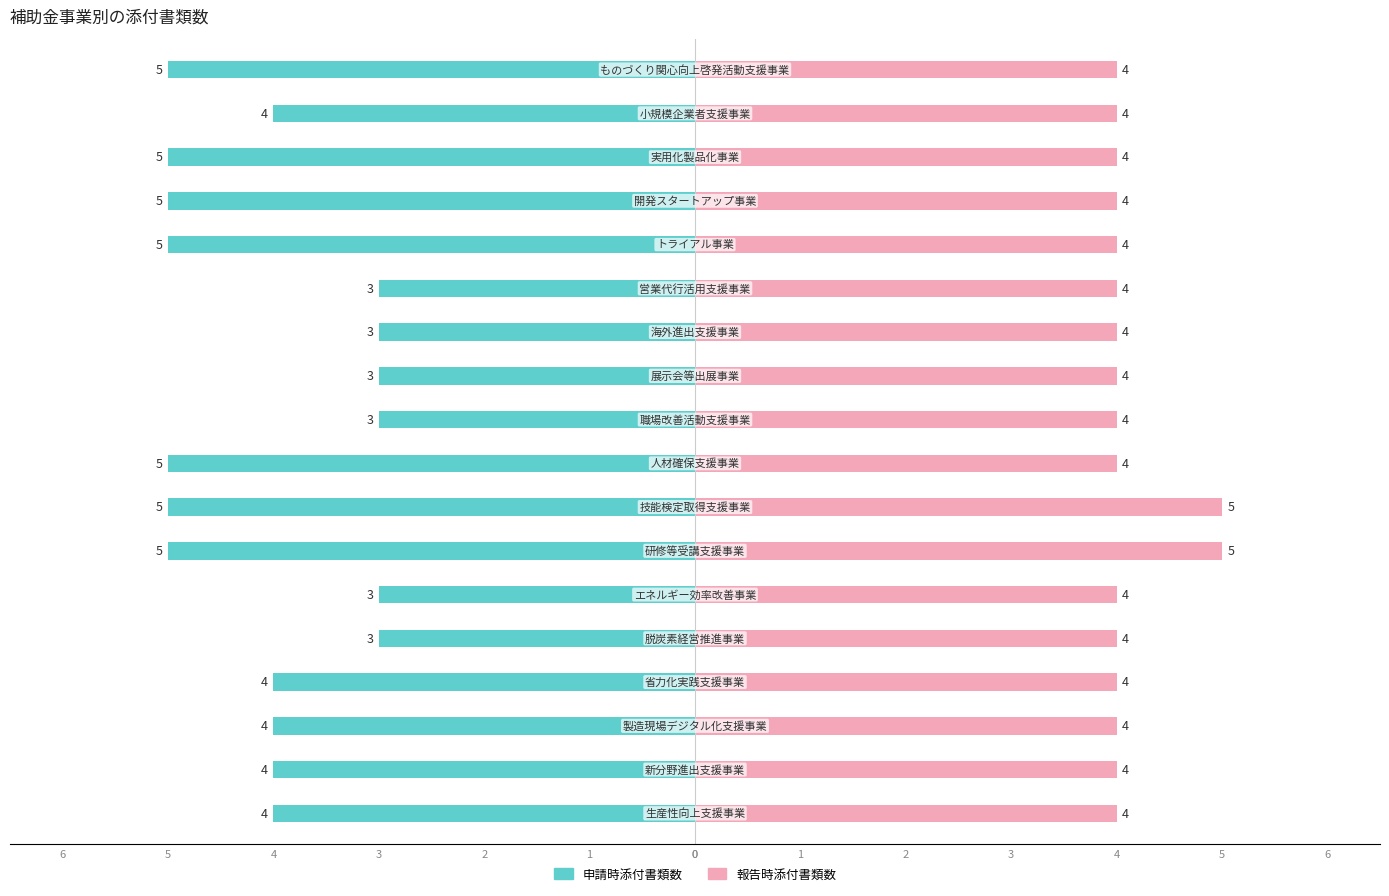

The 報告時添付書類数 series shows 4 at 15. True or false?

True